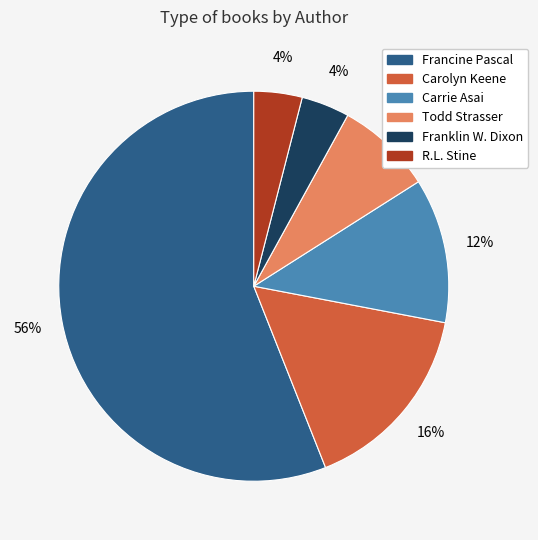

To the nearest percent, what is the combined percentage of Carrie Asai and Francine Pascal?

68%